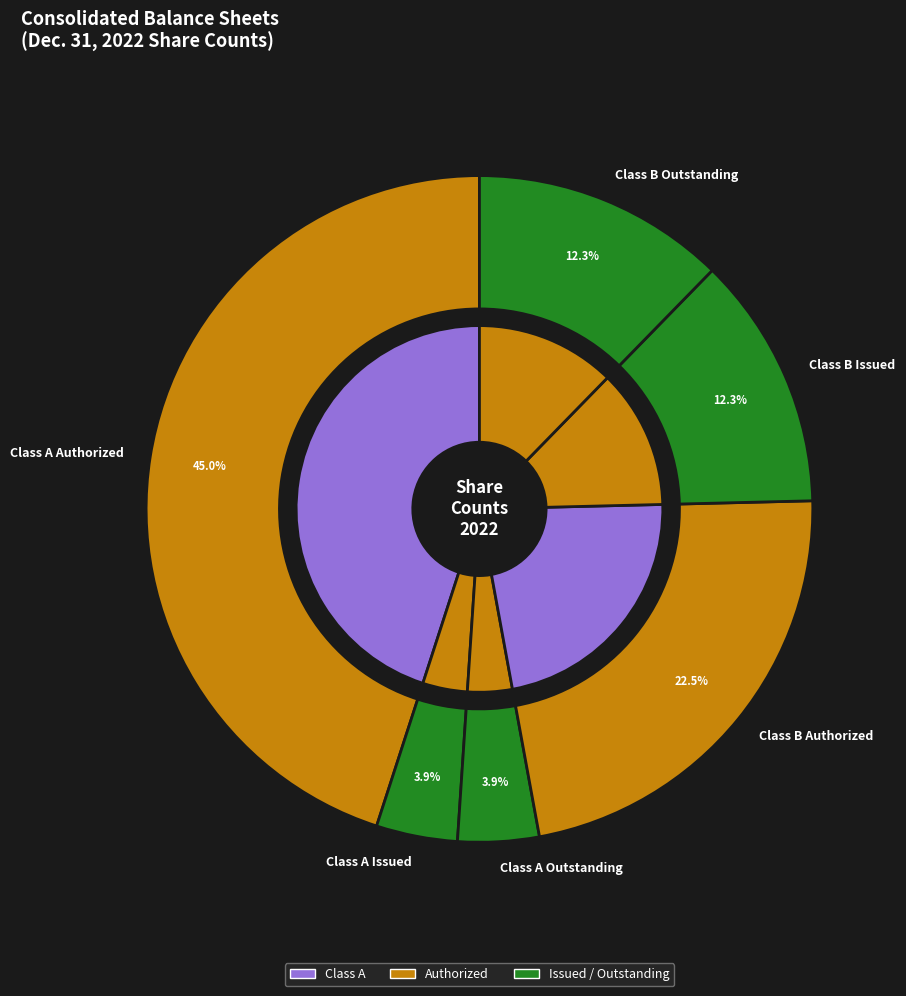

Does any single category account for the majority?

No